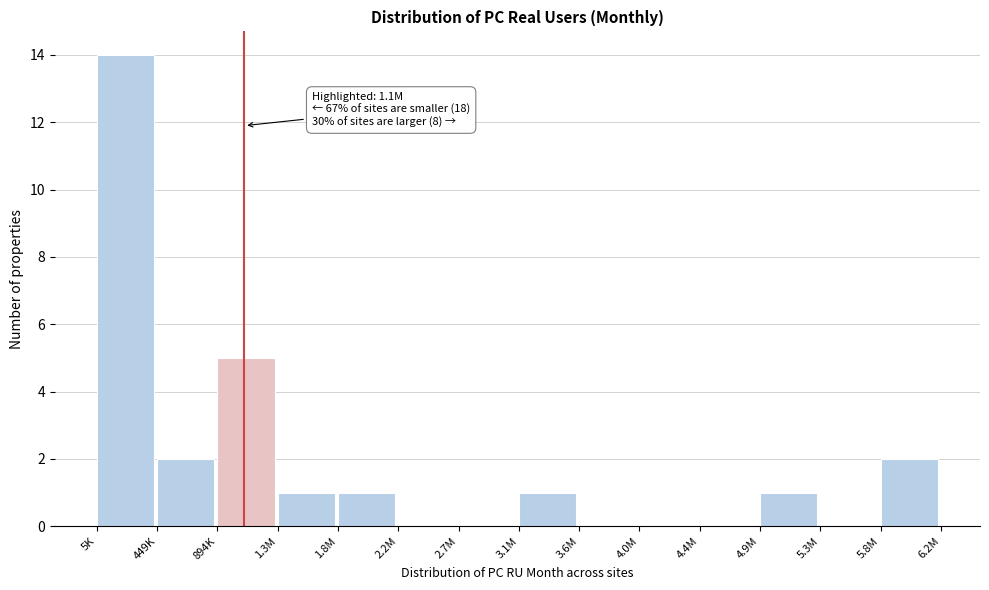

Reading right to left, list all the values displayed in this chart.

5.8M=2	5.3M=0	4.9M=1	4.4M=0	4.0M=0	3.6M=0	3.1M=1	2.7M=0	2.2M=0	1.8M=1	1.3M=1	894K=5	449K=2	5K=14